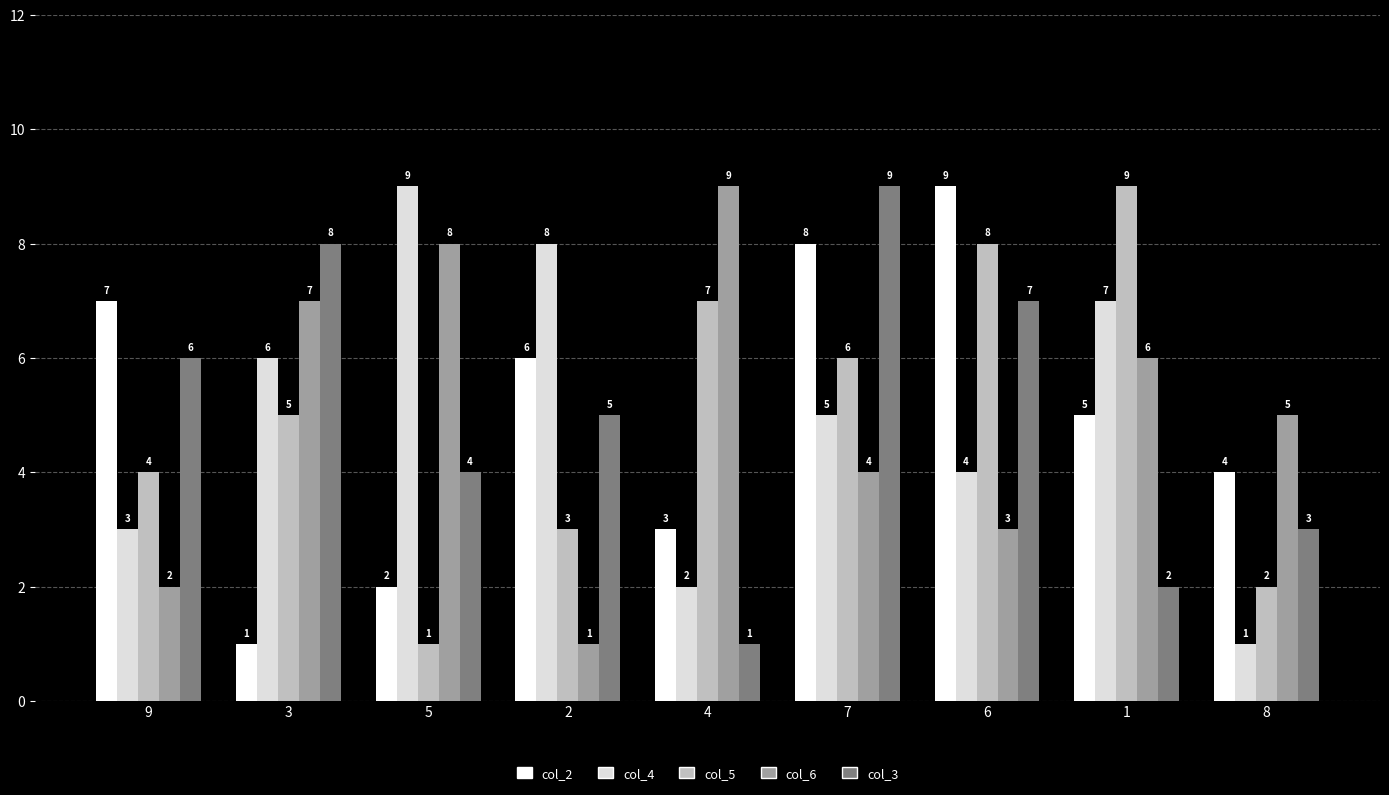

Where is col_5 nearest to the value 5?

3